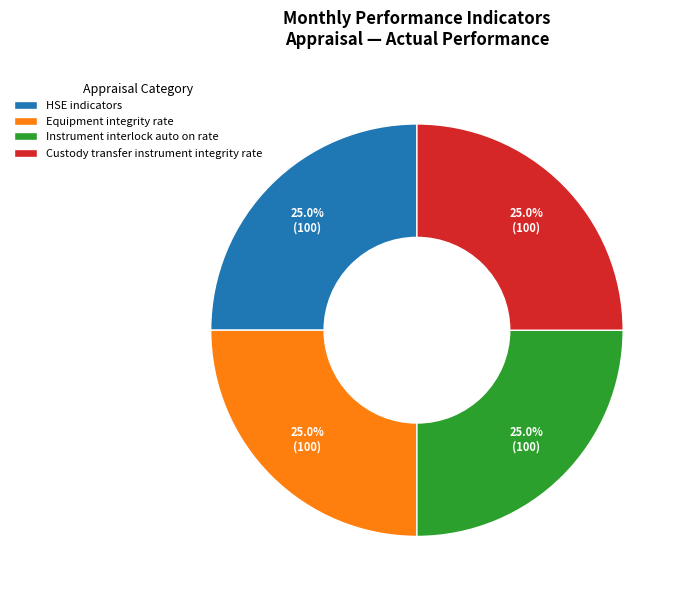

Count the number of slices in the pie.

4